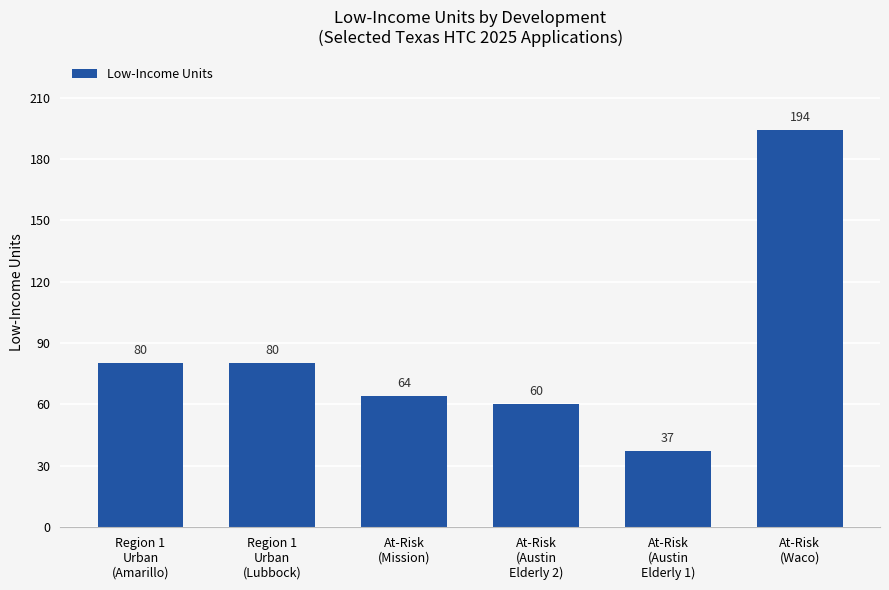

What is the difference between the maximum and minimum values?

157